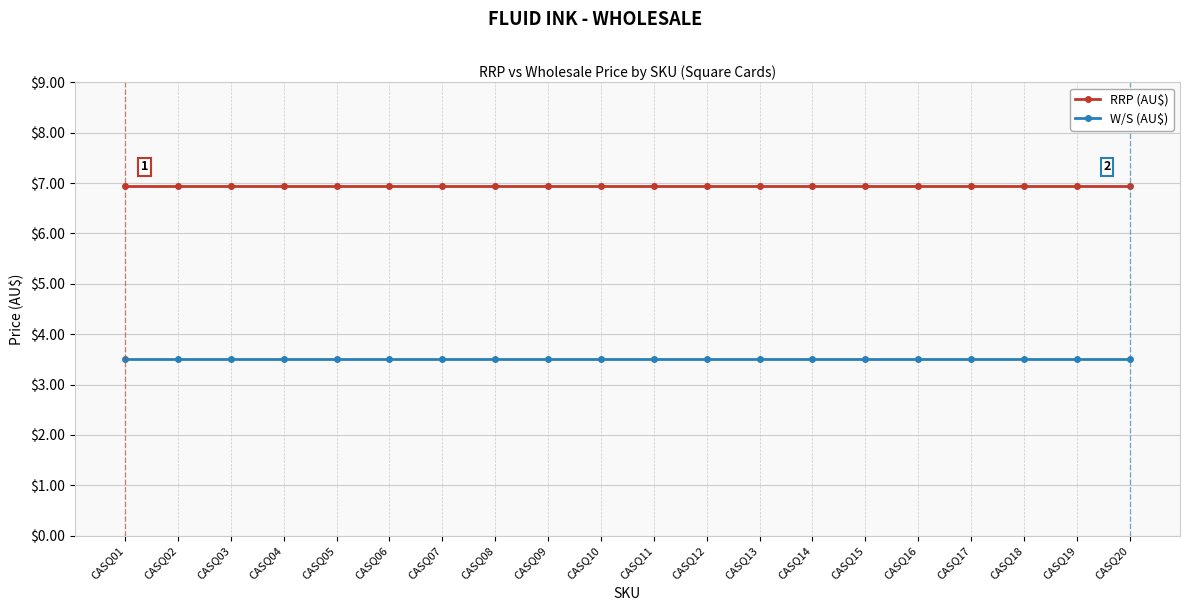

The value of RRP (AU$) at CASQ17 is 2.7. True or false?

False